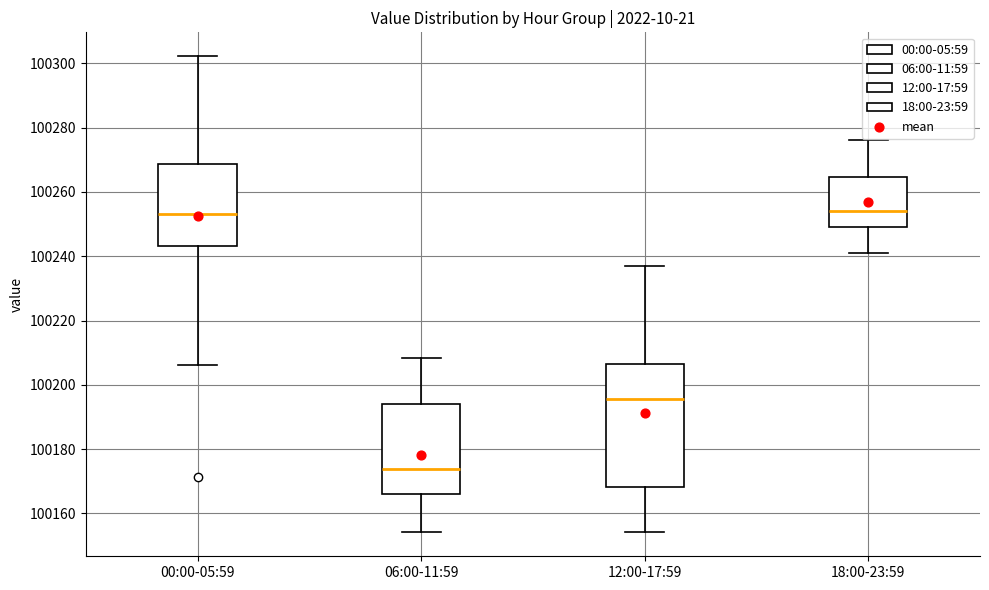

Reading left to right, transcribe this box plot: for each box, give where its median line is, the range the box spans, and where its two whiskers end, as read against the y-axis. The values are not printed on the chart, so give them approximately, as read against the axis.

00:00-05:59: median 100254, box 100244 to 100268, whiskers 100206 to 100302
06:00-11:59: median 100174, box 100166 to 100194, whiskers 100154 to 100208
12:00-17:59: median 100196, box 100168 to 100206, whiskers 100154 to 100236
18:00-23:59: median 100254, box 100250 to 100264, whiskers 100240 to 100276